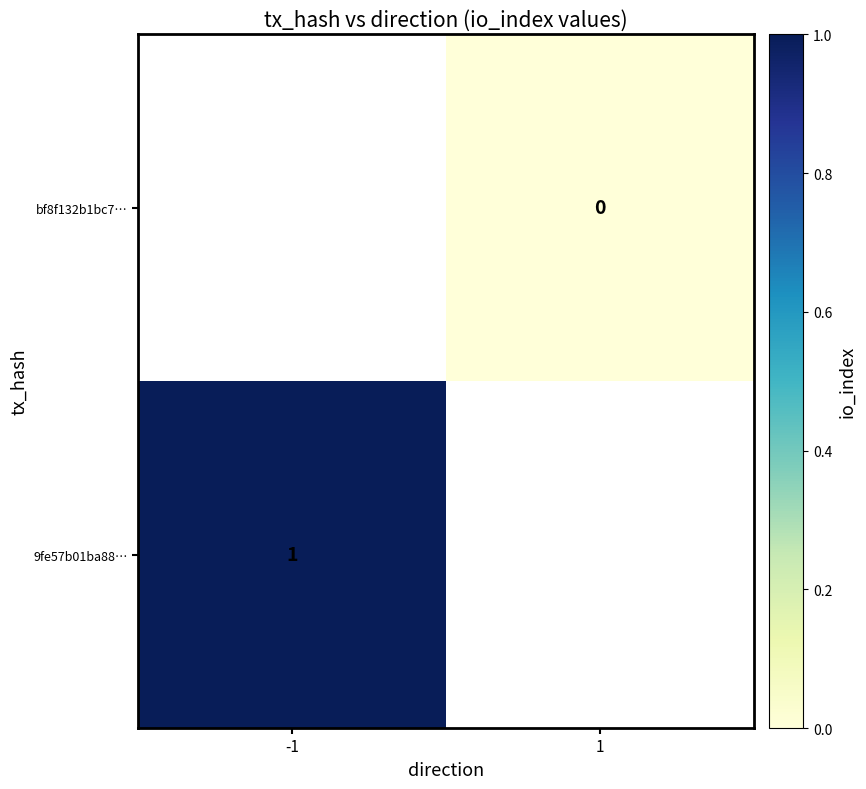

True or false: 9fe57b01ba88… has a value of 0 at -1.

False